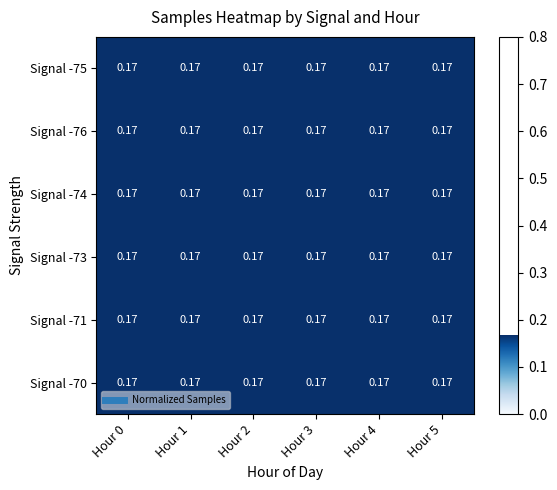

Which series has the largest total across all categories?

Signal -75